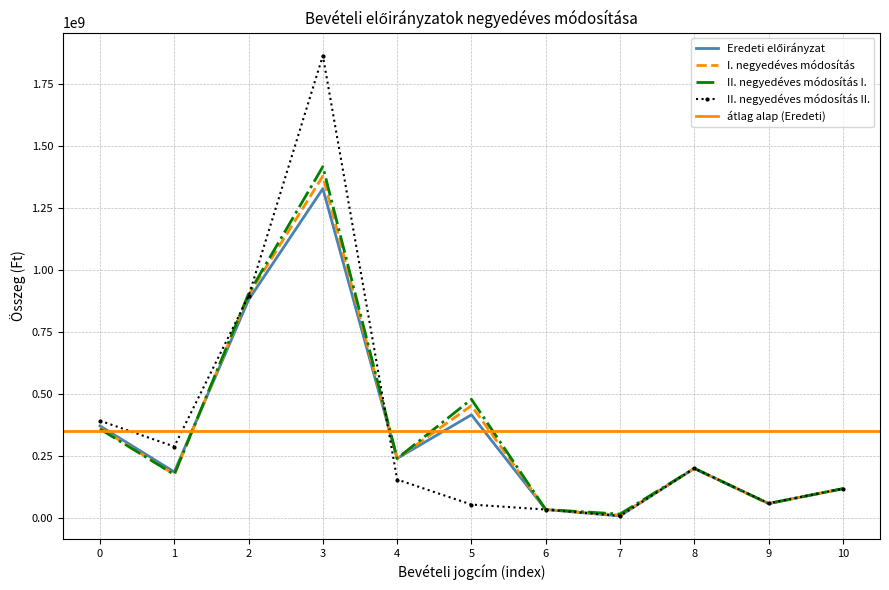

Is it true that II. negyedéves módosítás I. equals 555962220 at 0?

False